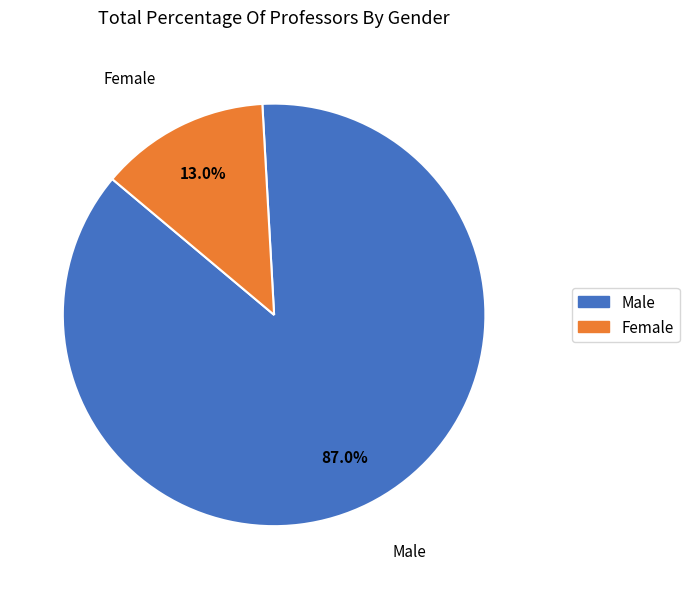

Approximately how many times larger is the value at Male compared to Female?

6.7